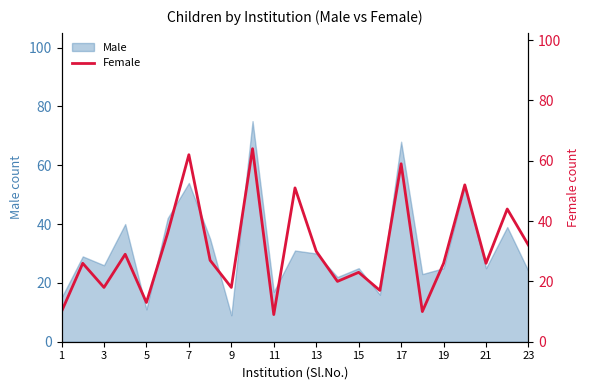

True or false: Male has a value of 25 at 19.

True